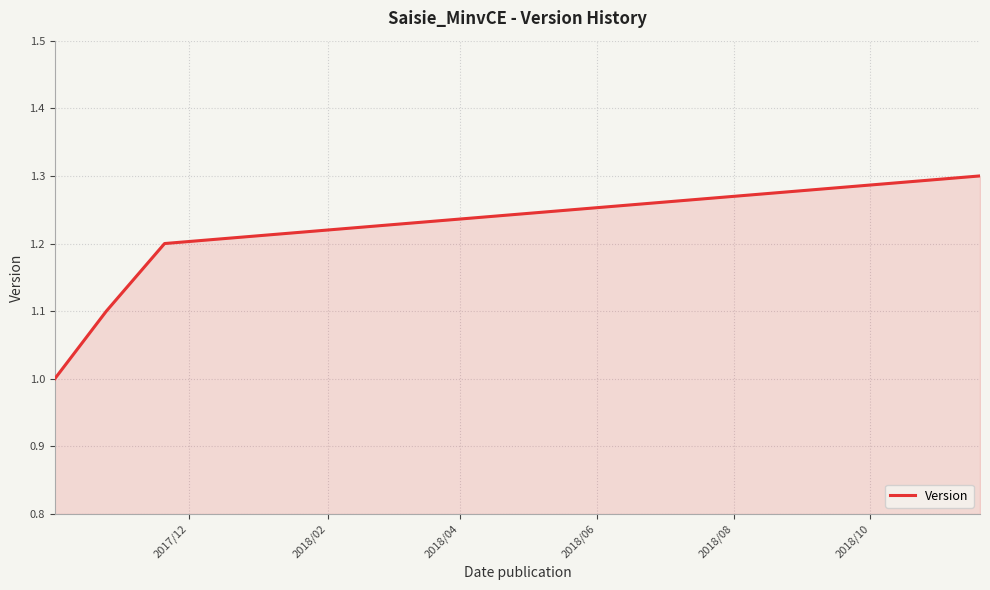

What is the difference between the maximum and minimum values?

0.3